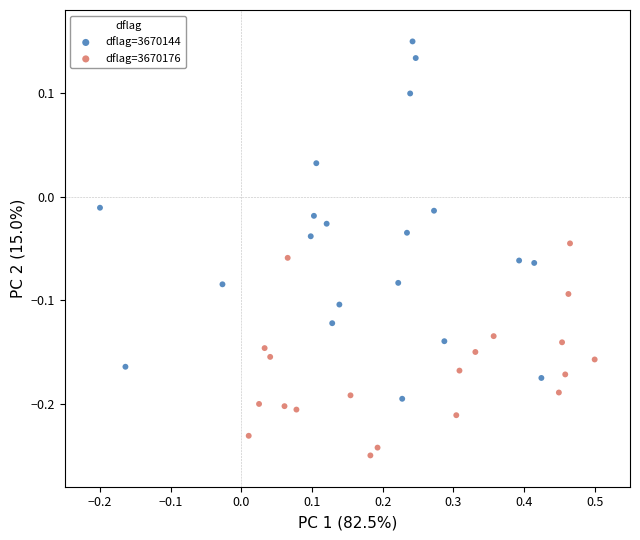

Which series contains the highest Y value?

dflag=3670144